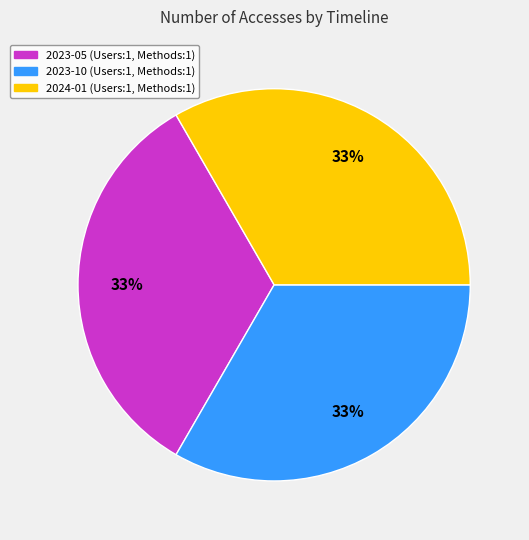

Does any single category account for the majority?

No